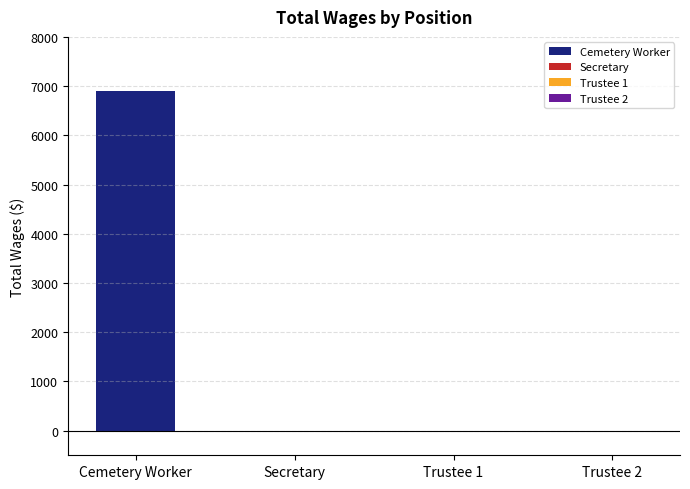

The chart shows a value of 2247 at Trustee. True or false?

False